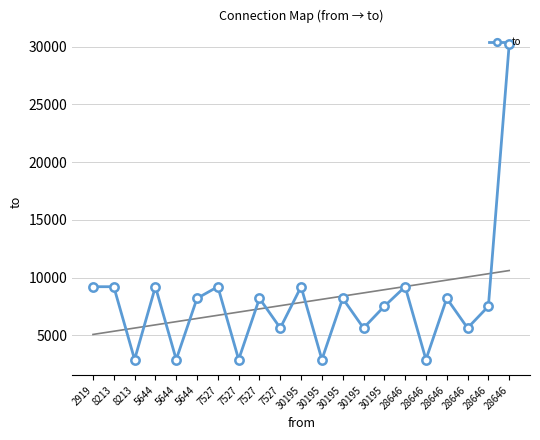

Reading left to right, extract all data points from this chart.

2919=9222	8213=9222	8213=2919	5644=9222	5644=2919	5644=8213	7527=9222	7527=2919	7527=8213	7527=5644	30195=9222	30195=2919	30195=8213	30195=5644	30195=7527	28646=9222	28646=2919	28646=8213	28646=5644	28646=7527	28646=30195